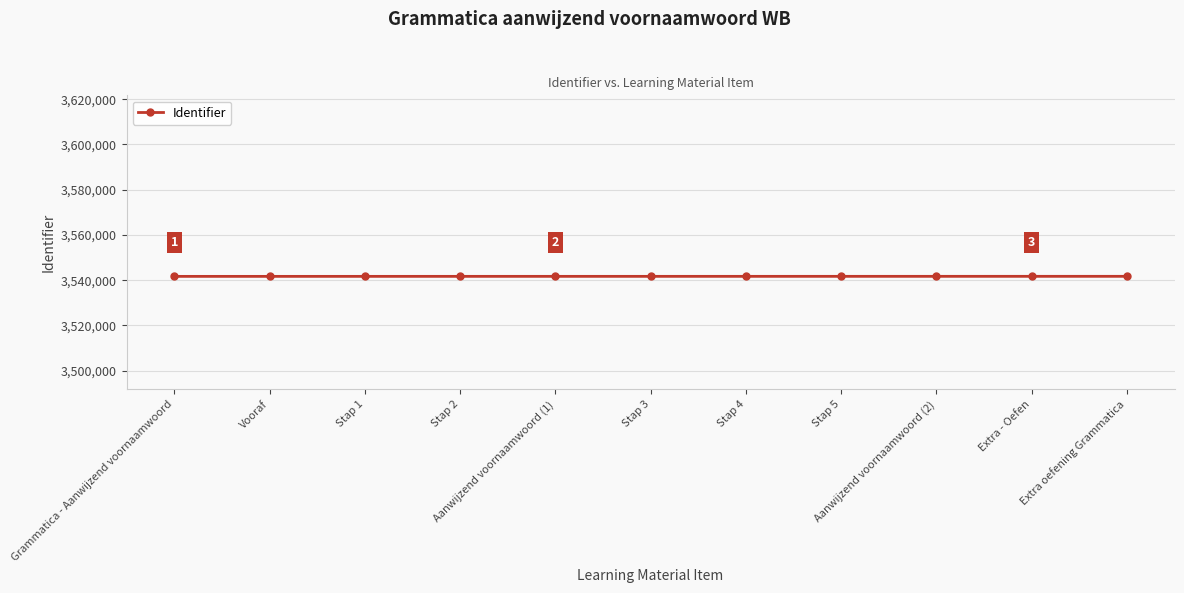

The value at Stap 3 is 3541718. True or false?

True